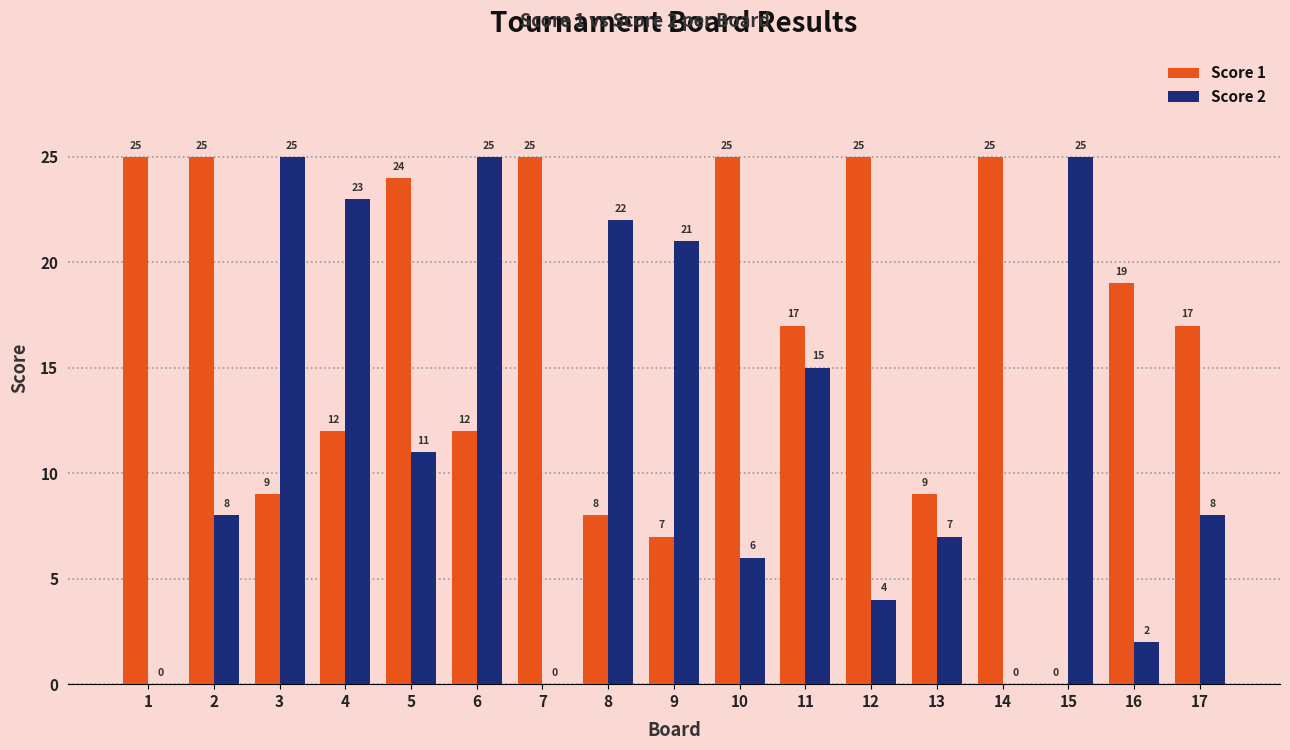

How many values in Score 1 are above zero?

16